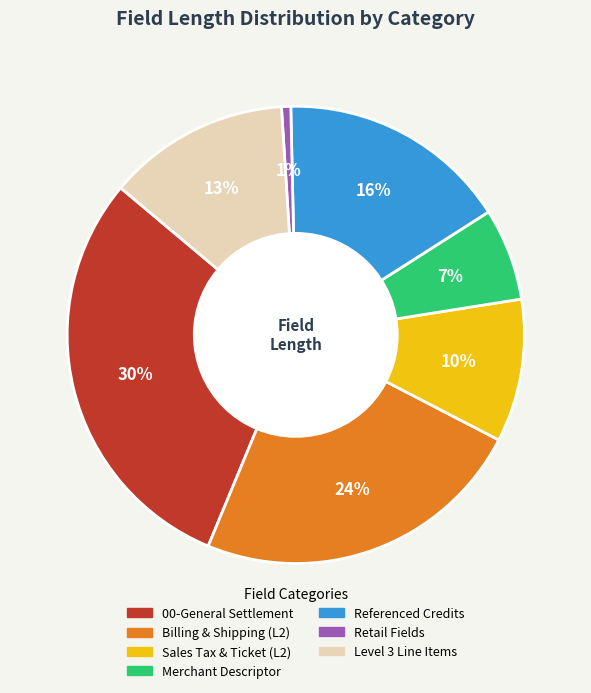

To the nearest percent, what is the difference between the largest and smallest slice percentages?

29%